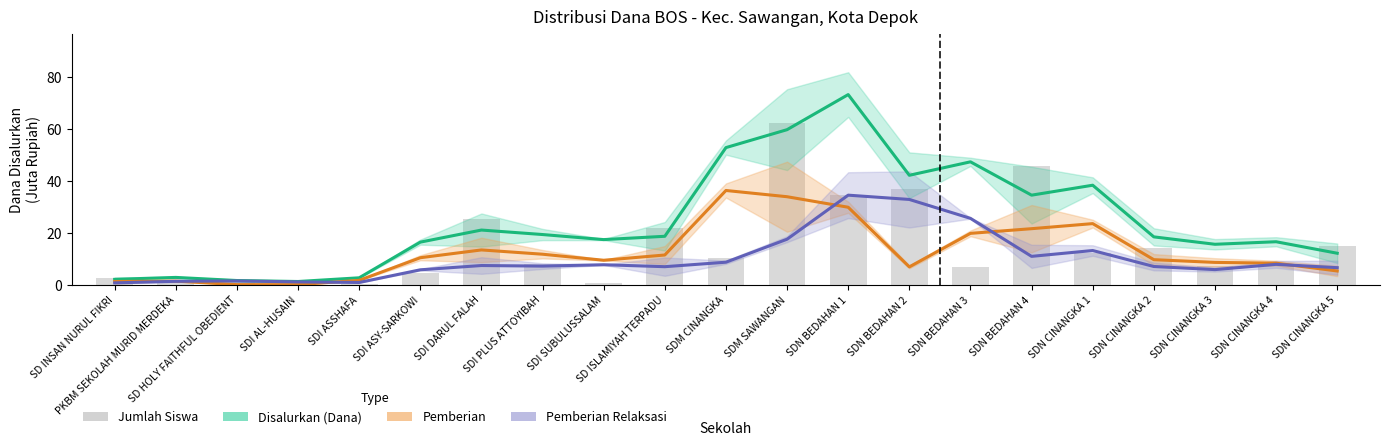

Count the number of categories in the chart.

21